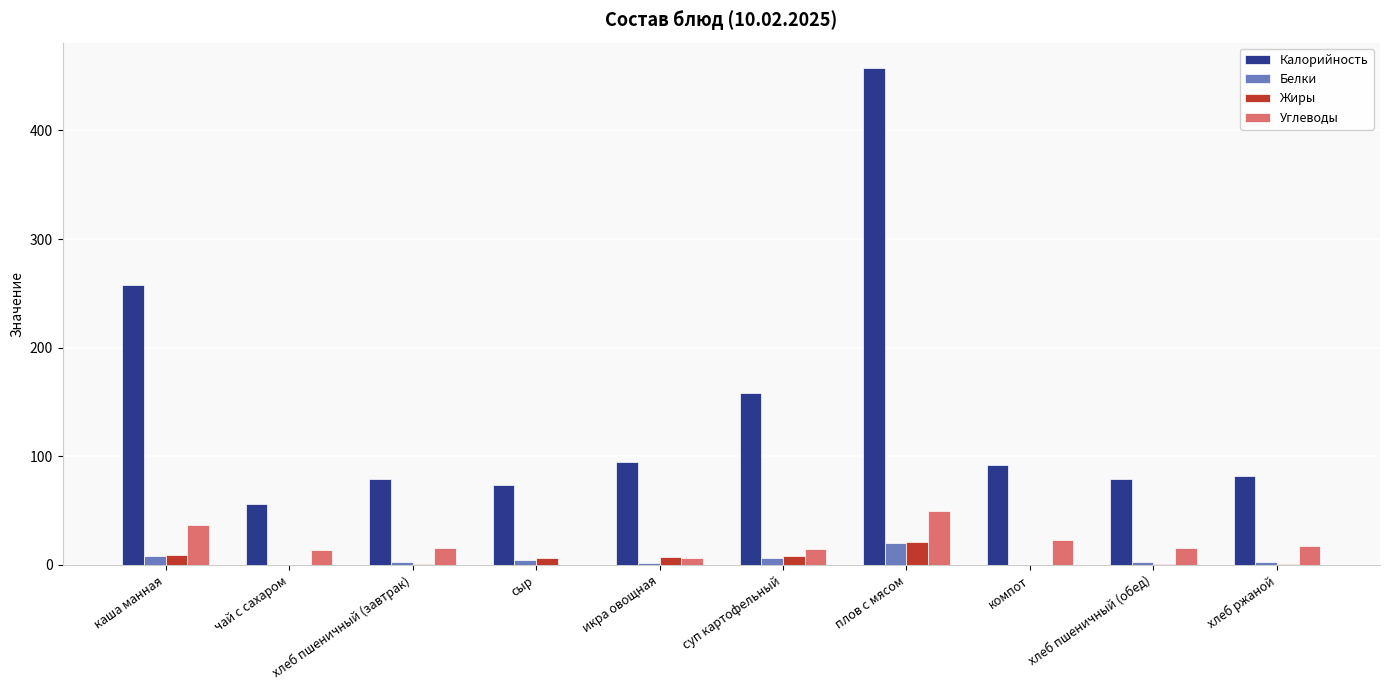

What is the spread (max minus min) of values at плов с мясом?

437.9